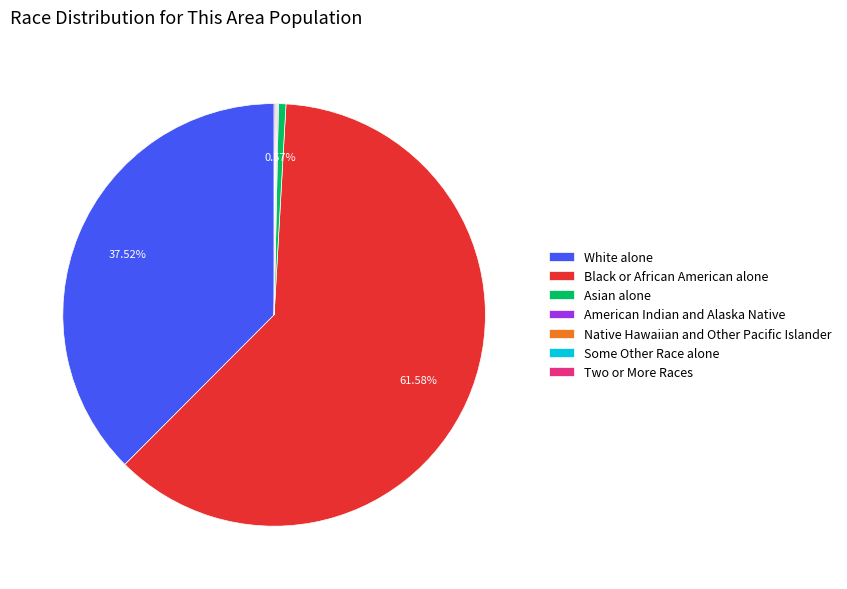

Which category has the biggest portion of the pie?

Black or African American alone